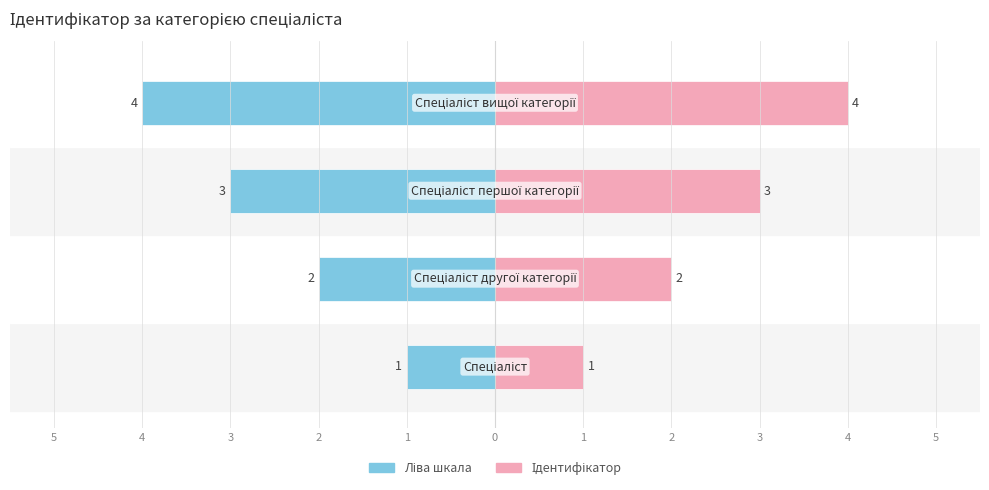

Reading left to right, extract all data points from this chart.

Ліва шкала (Ідентифікатор): -1	-2	-3	-4
Ідентифікатор: 1	2	3	4